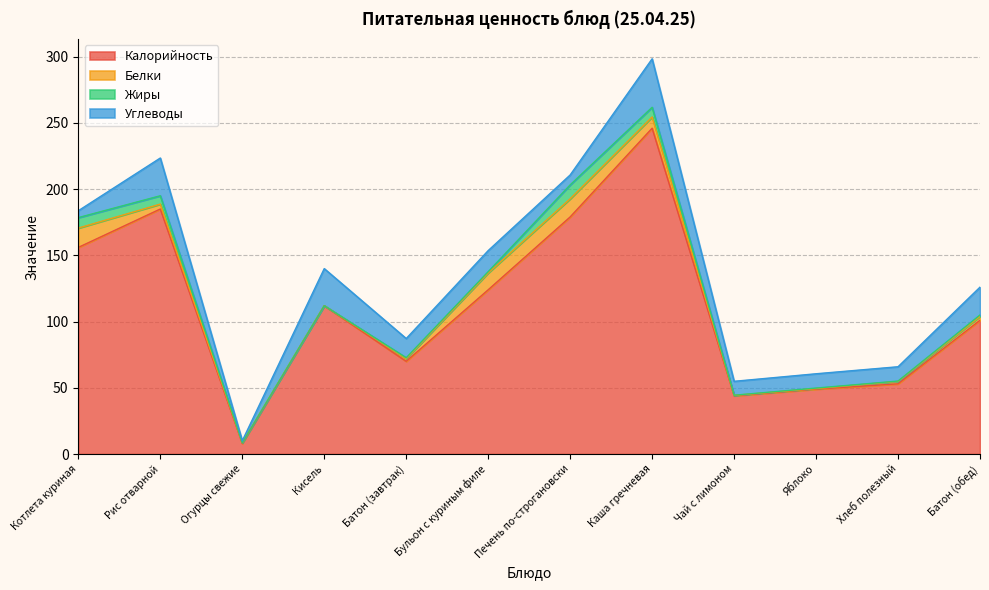

How many data points in Жиры are above 1?

5